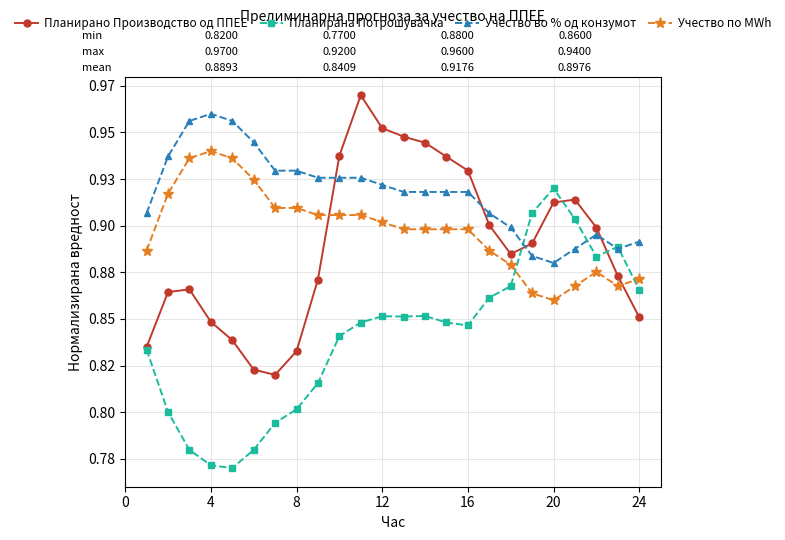

What is the maximum value for Учество по MWh?

0.9